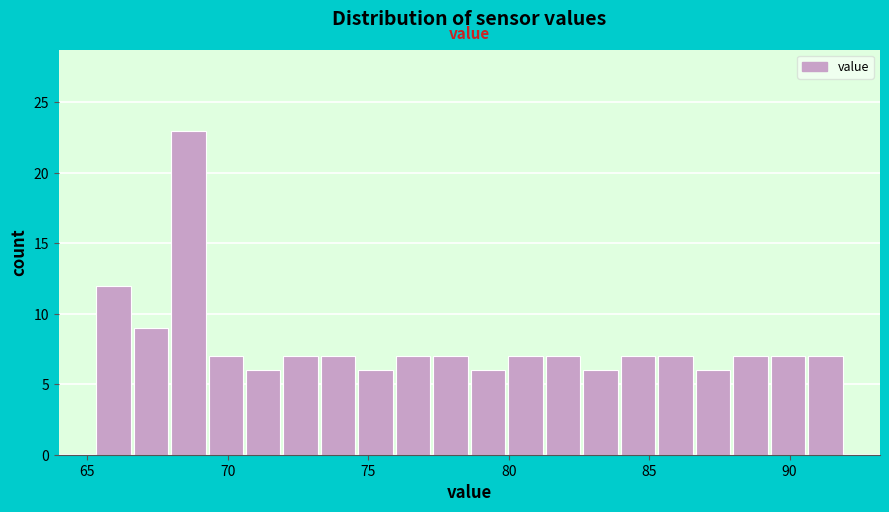

Read against the x-axis, roughly where is the centre of the tallest bar?

68.5